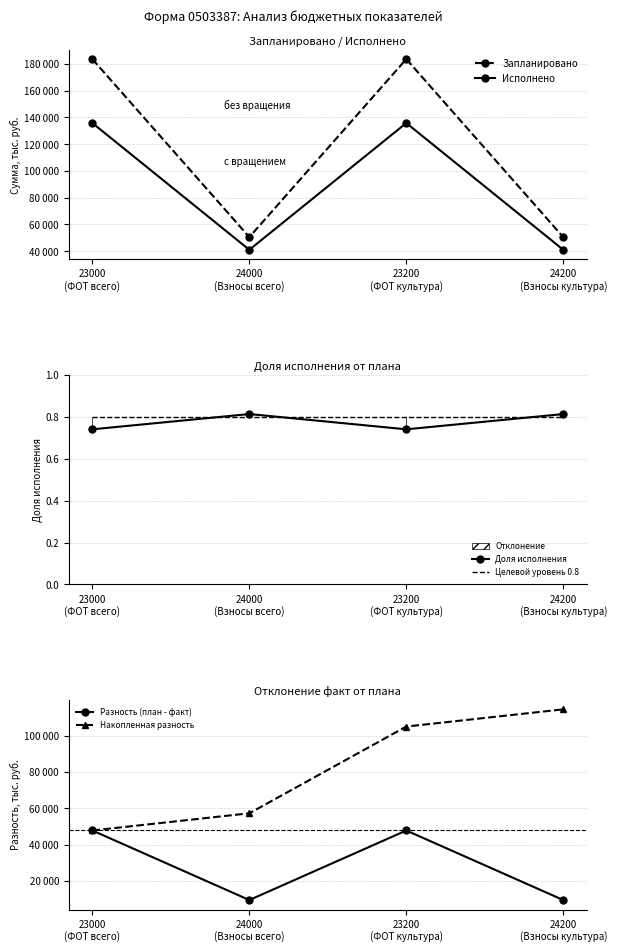

What is the label of the 2nd point from the right?

23200
(ФОТ культура)